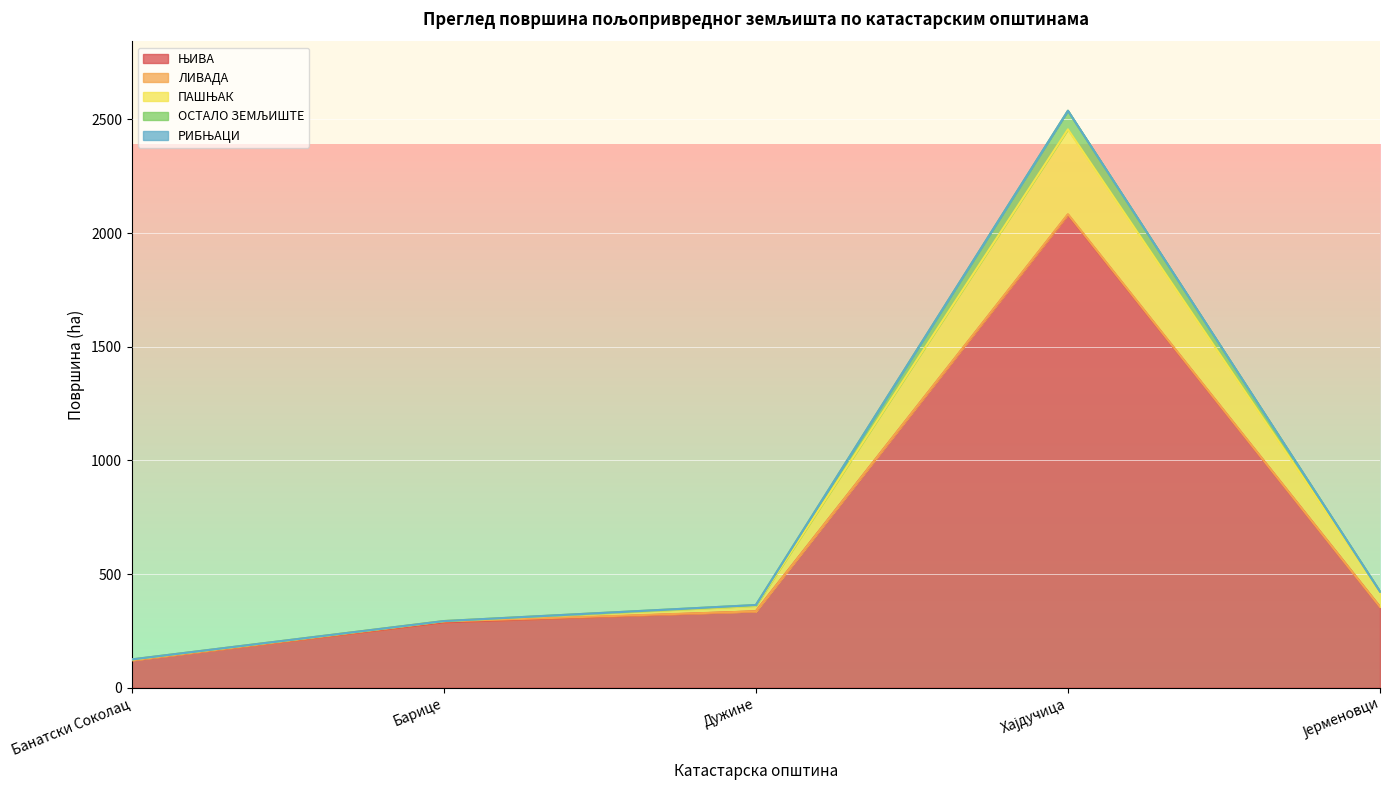

List the series in order of their peak value, lowest first.

РИБЊАЦИ, ЛИВАДА, ОСТАЛО ЗЕМЉИШТЕ, ПАШЊАК, ЊИВА